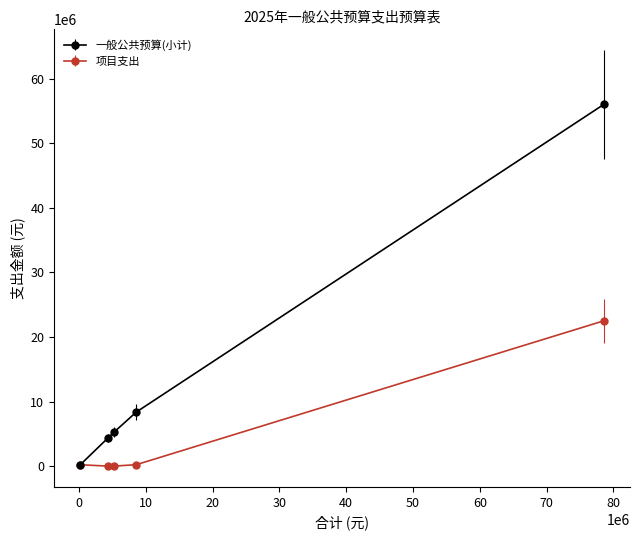

Which series has the widest spread of values?

一般公共预算(小计)